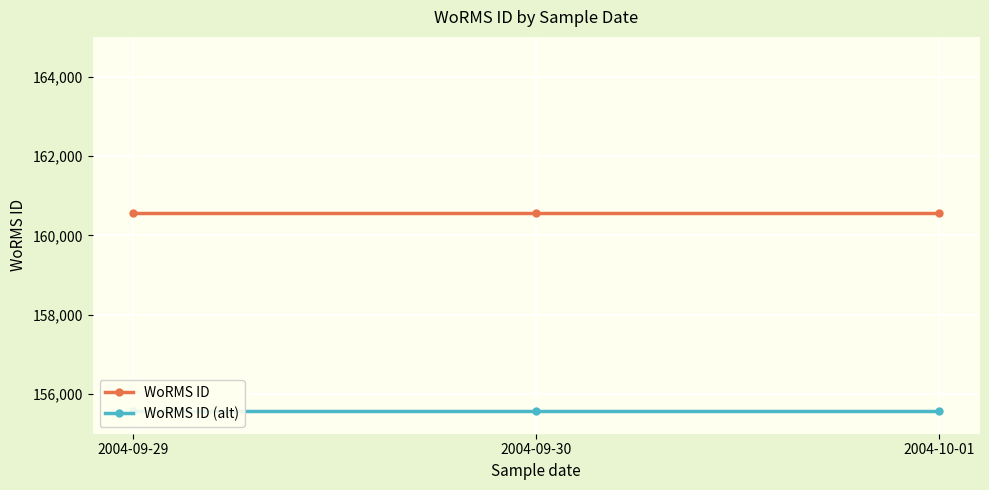

At how many categories does at least one series exceed 155651?

3